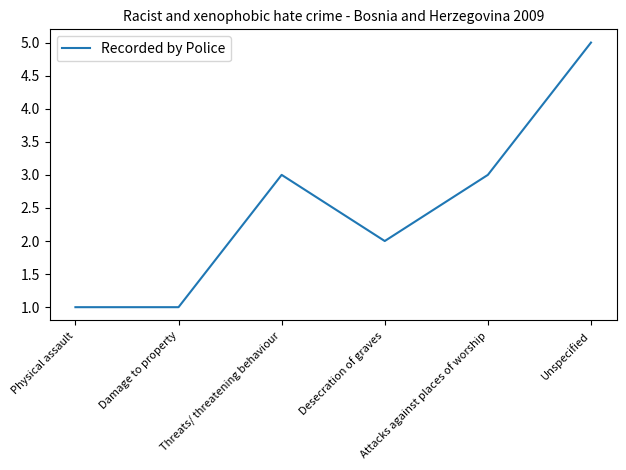

What is the sum of all values?

15